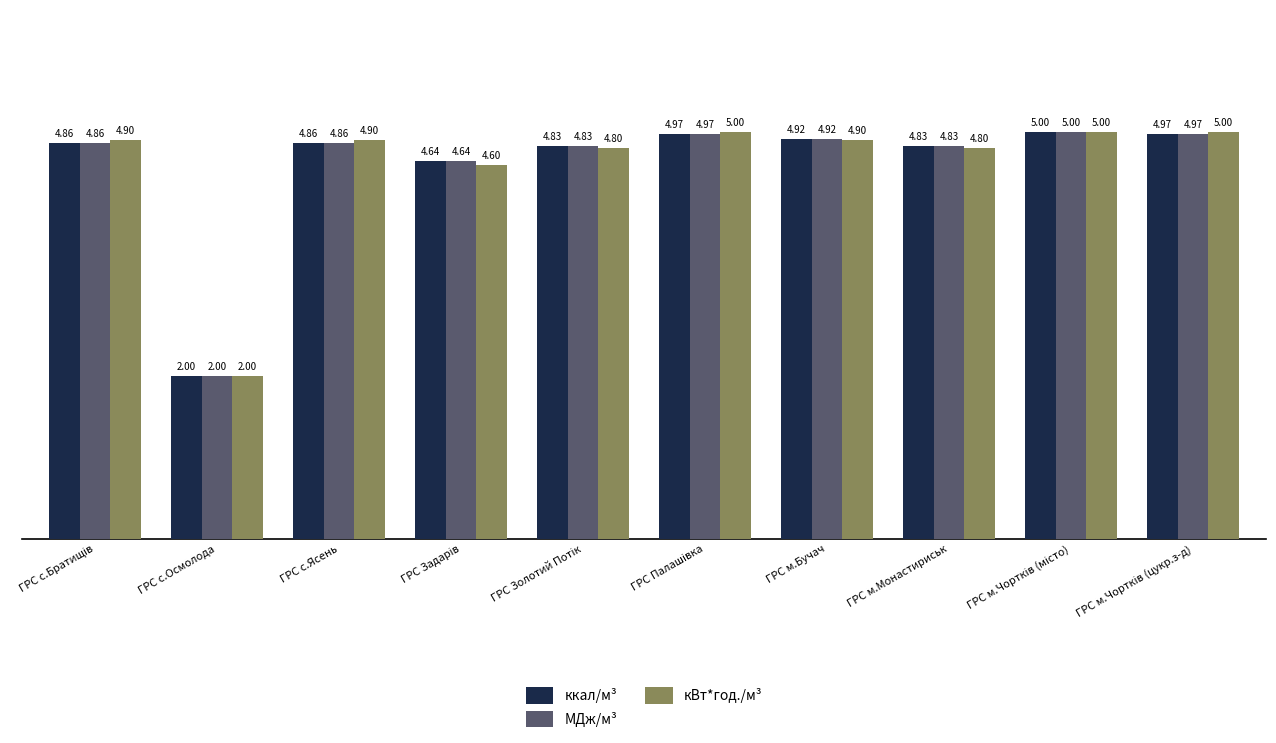

Where is ккал/м³ nearest to the value 3?

ГРС с.Осмолода